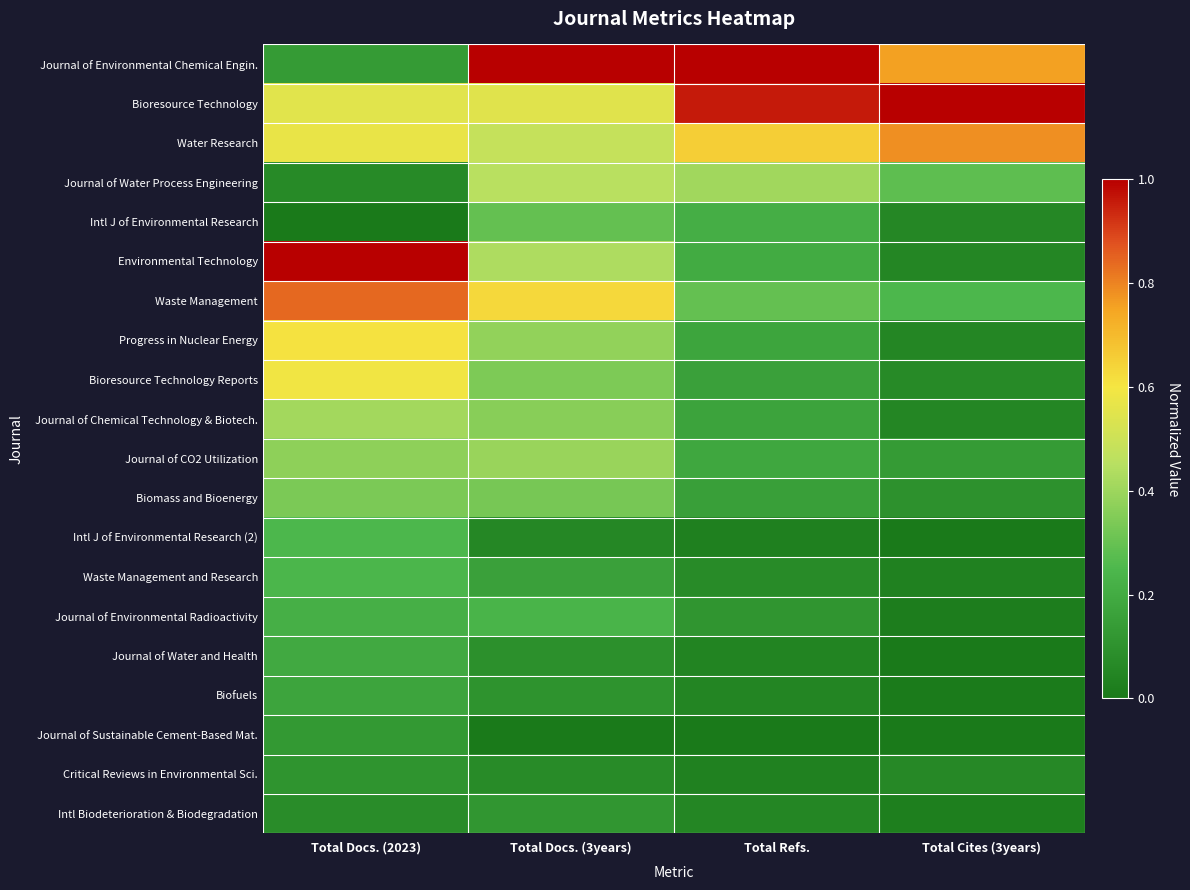

How many series are shown in this chart?

20